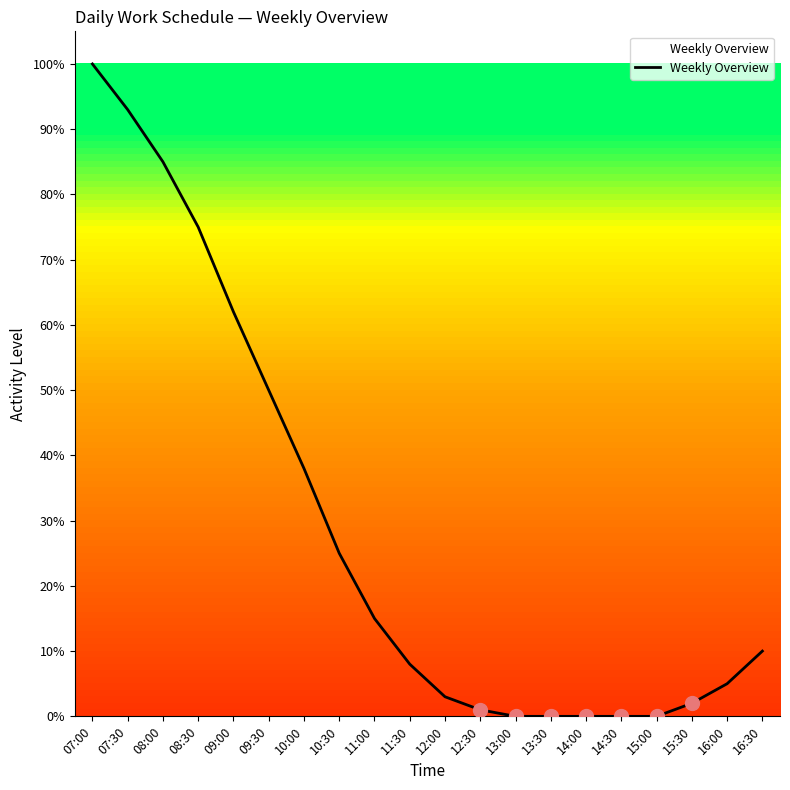

The value at 16:30 is 10. True or false?

True